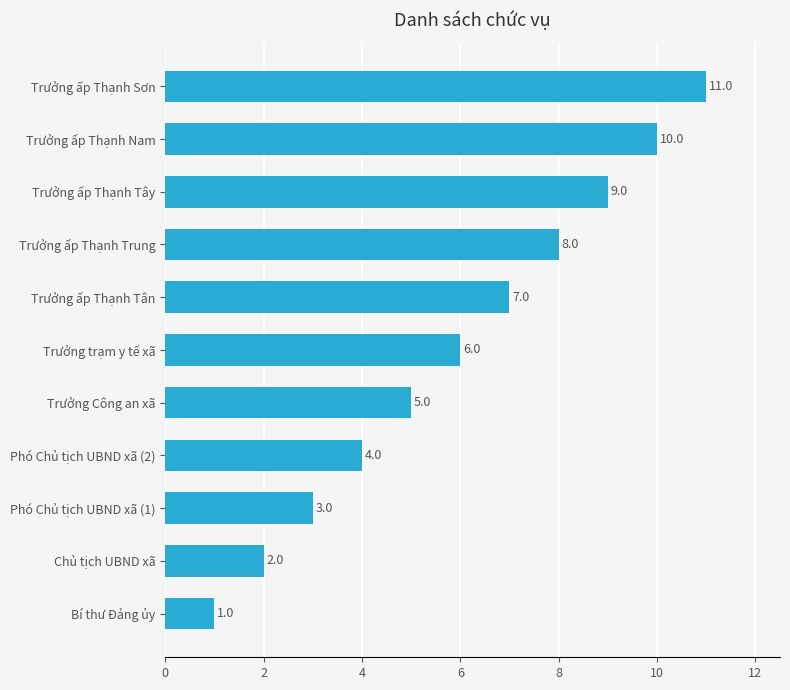

What is the sum of all values?

66